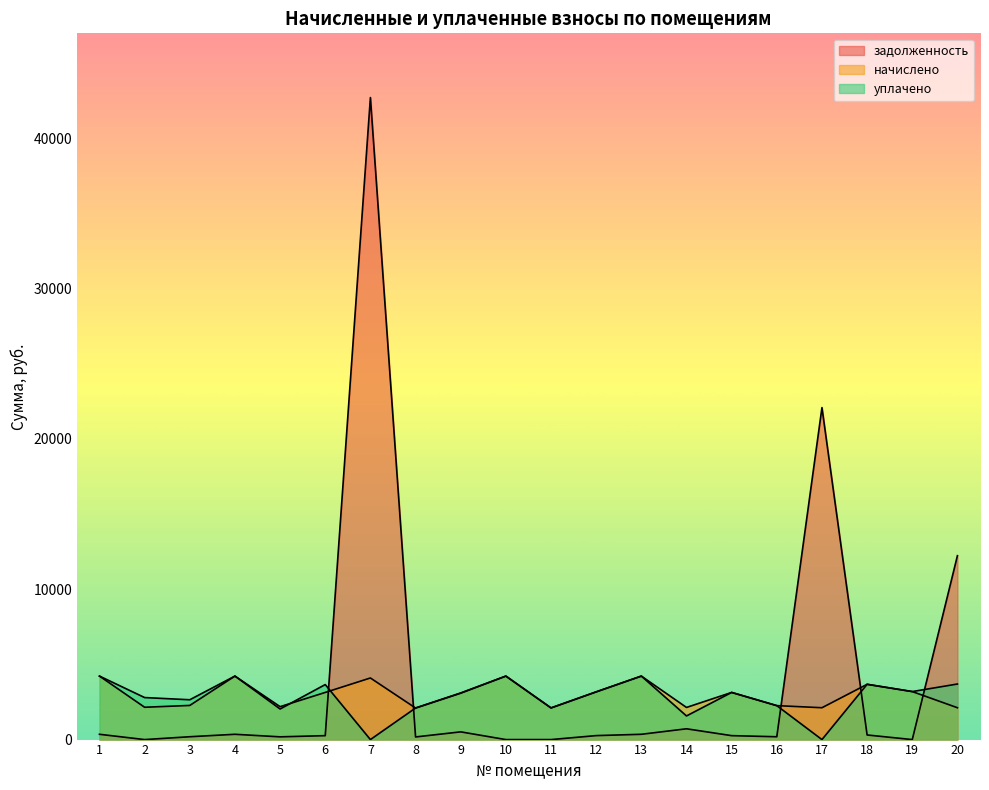

List the series in order of their overall mean, highest first.

задолженность, начислено, уплачено